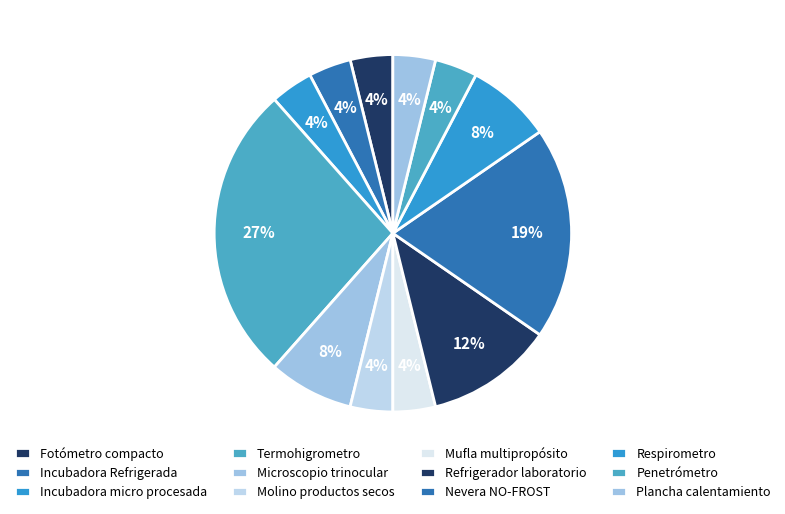

How many segments does this pie chart have?

12